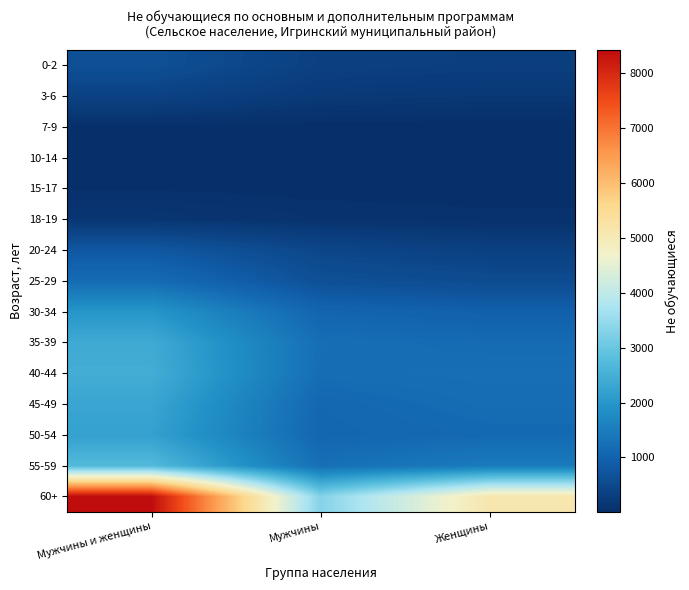

Reading right to left, transcribe all the data shown in this chart.

0-2: Женщины=300	Мужчины=334	Мужчины и женщины=634
3-6: Женщины=170	Мужчины=202	Мужчины и женщины=372
7-9: Женщины=15	Мужчины=13	Мужчины и женщины=28
10-14: Женщины=18	Мужчины=11	Мужчины и женщины=29
15-17: Женщины=22	Мужчины=18	Мужчины и женщины=40
18-19: Женщины=55	Мужчины=83	Мужчины и женщины=138
20-24: Женщины=336	Мужчины=452	Мужчины и женщины=788
25-29: Женщины=550	Мужчины=634	Мужчины и женщины=1184
30-34: Женщины=941	Мужчины=1048	Мужчины и женщины=1989
35-39: Женщины=1163	Мужчины=1231	Мужчины и женщины=2394
40-44: Женщины=1242	Мужчины=1216	Мужчины и женщины=2458
45-49: Женщины=1206	Мужчины=1096	Мужчины и женщины=2302
50-54: Женщины=1135	Мужчины=1076	Мужчины и женщины=2211
55-59: Женщины=1461	Мужчины=1252	Мужчины и женщины=2713
60+: Женщины=5116	Мужчины=3308	Мужчины и женщины=8424